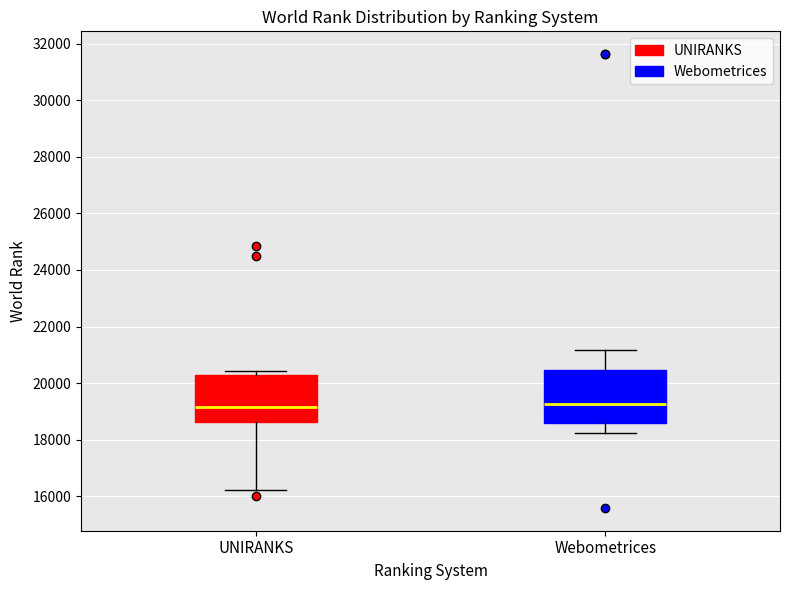

Reading left to right, read every box against the y-axis: the position of its median line, the range the box covers, and the ends of its whiskers. The values are not printed on the chart, so give them approximately, as read against the axis.

UNIRANKS: median 19200, box 18600 to 20200, whiskers 16200 to 20400
Webometrices: median 19200, box 18600 to 20400, whiskers 18200 to 21200